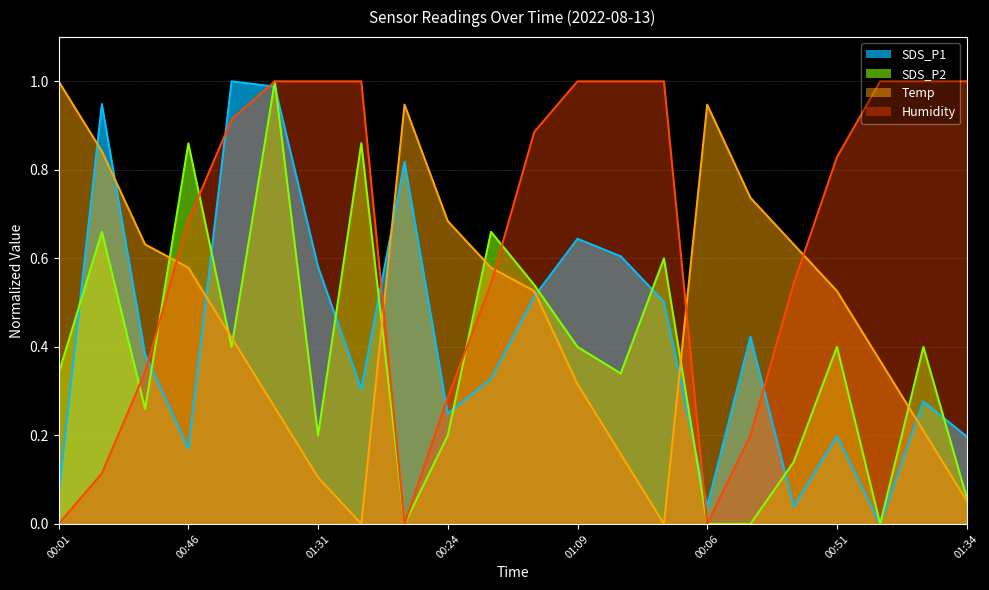

True or false: Temp has more than 1 points higher than both neighbors.

True